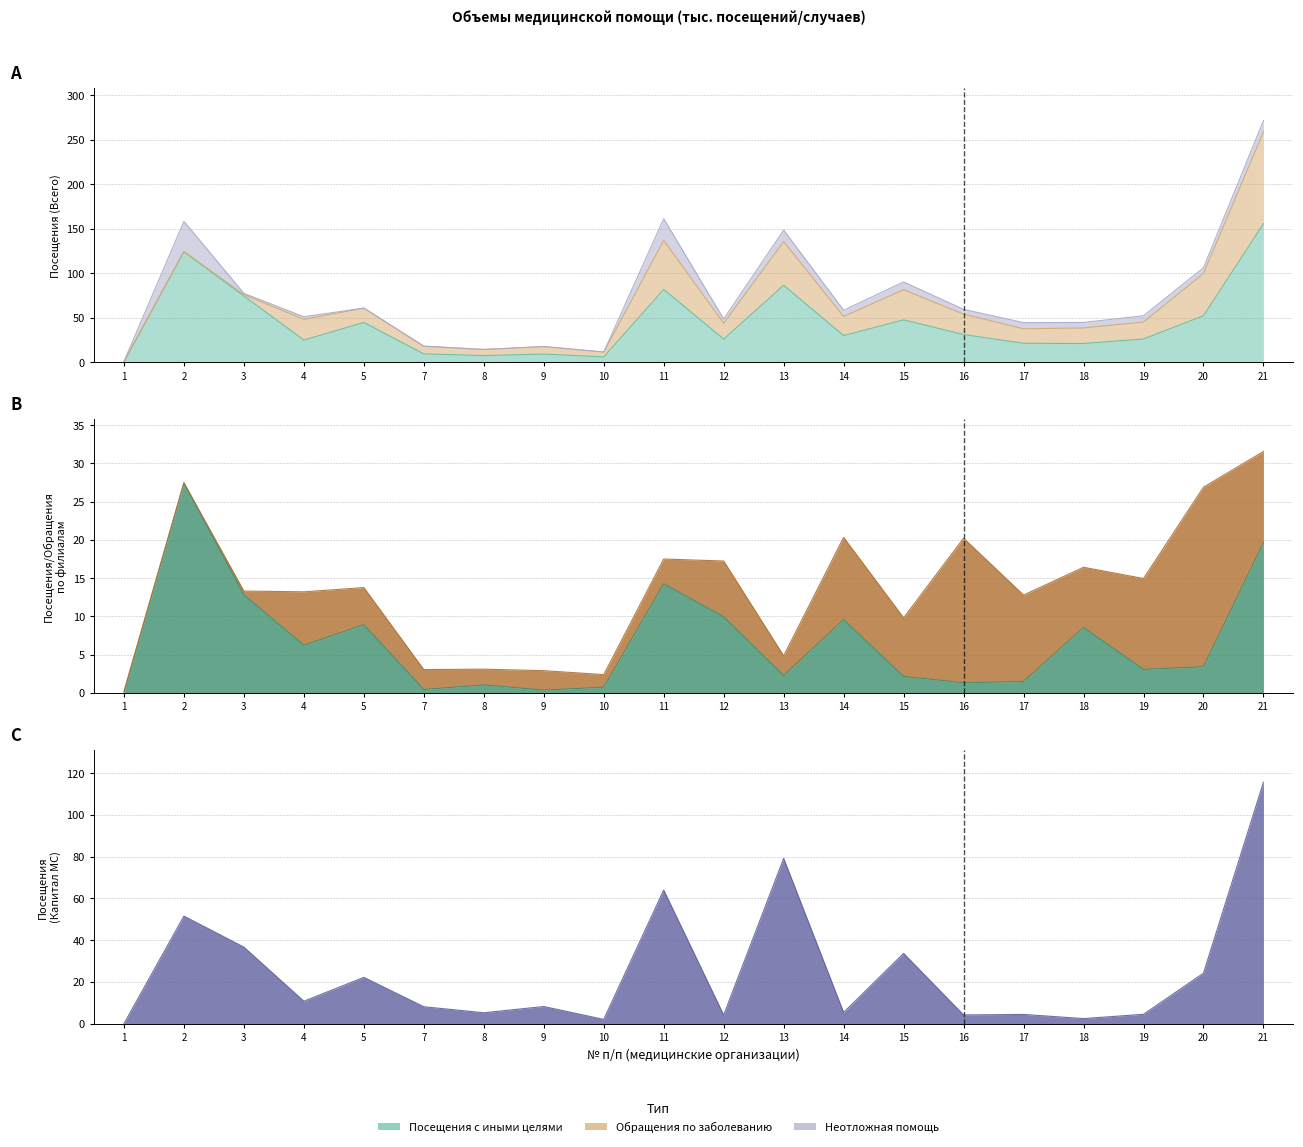

What is the difference between the Посещения (АСП Капитал МС) values at 13 and 9?

70.9